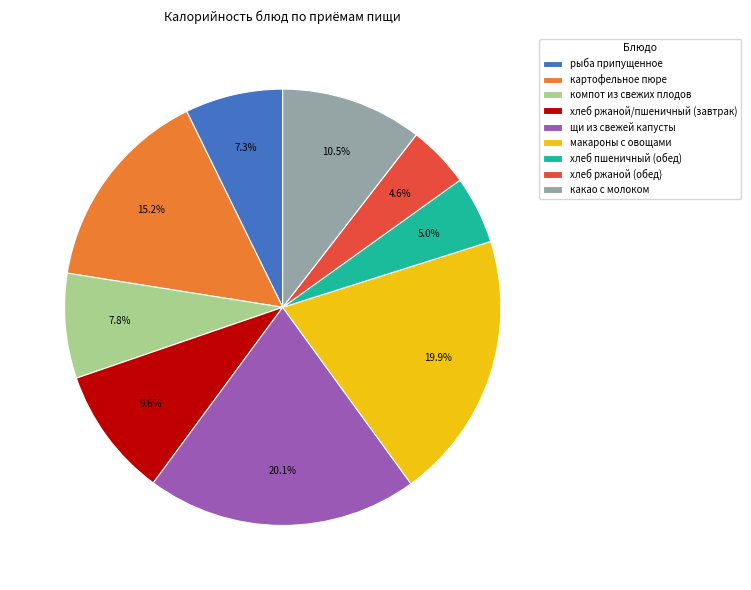

Count the number of slices in the pie.

9